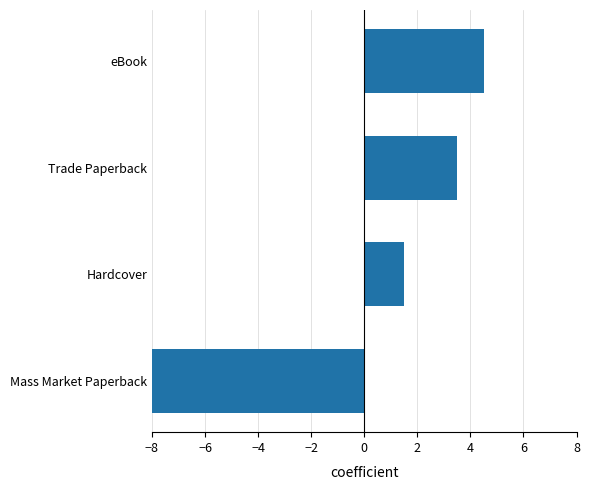

Which has a higher value, Hardcover or Mass Market Paperback?

Hardcover